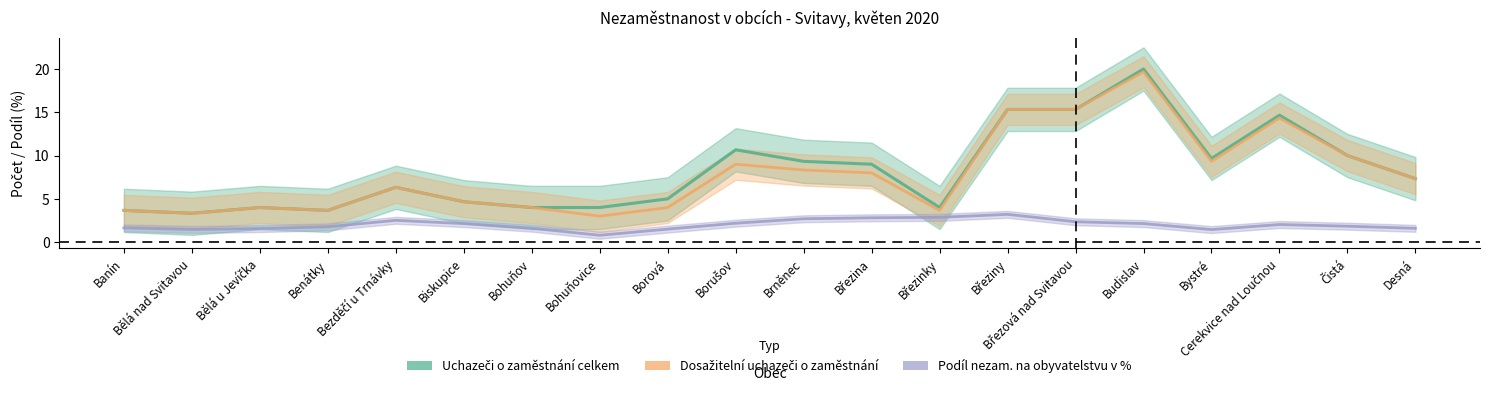

At which category is the sum across all series the highest?

Budislav